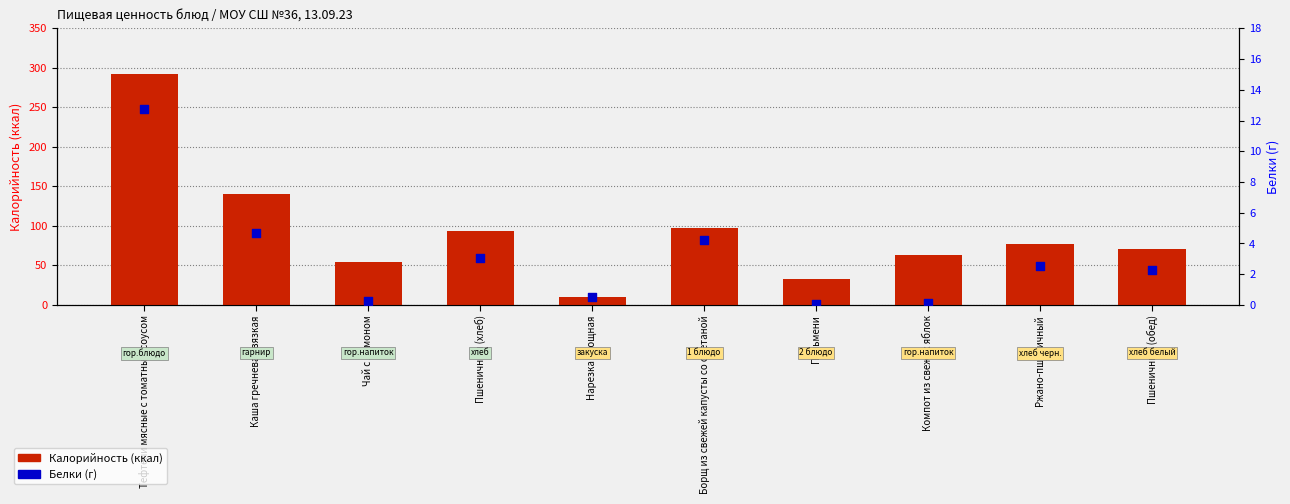

At which category is the sum across all series the highest?

Тефтели мясные с томатным соусом